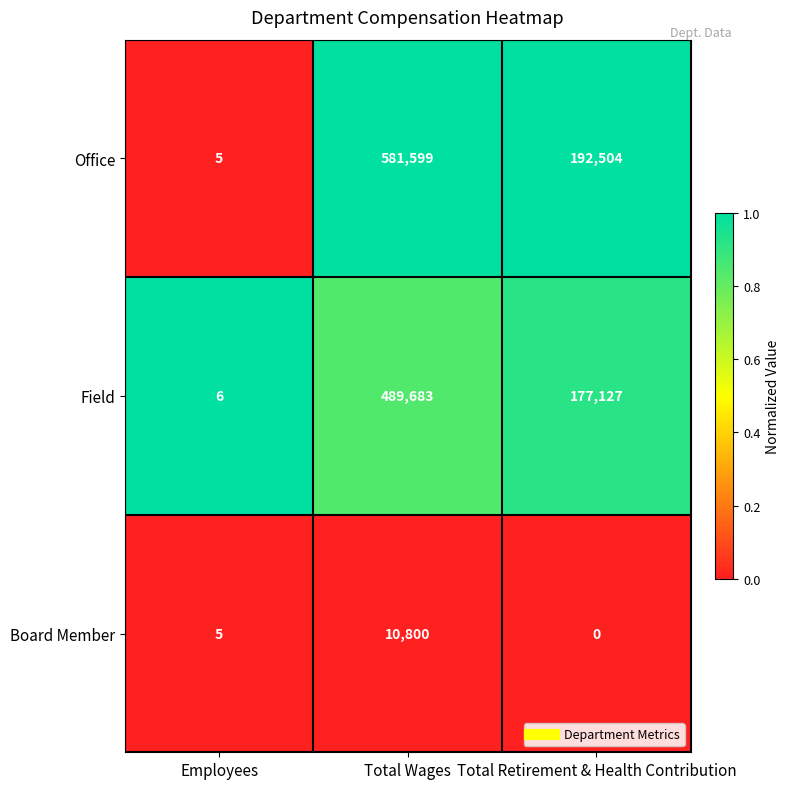

Rank the series at Total Wages from highest to lowest value.

Office, Field, Board Member